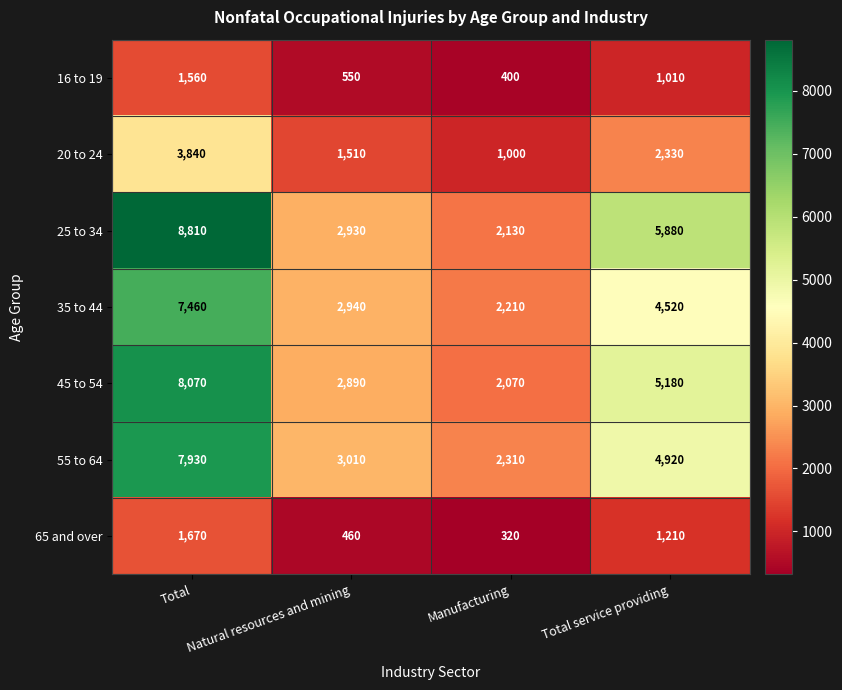

How many 55 to 64 values are between 3010 and 7930?

3